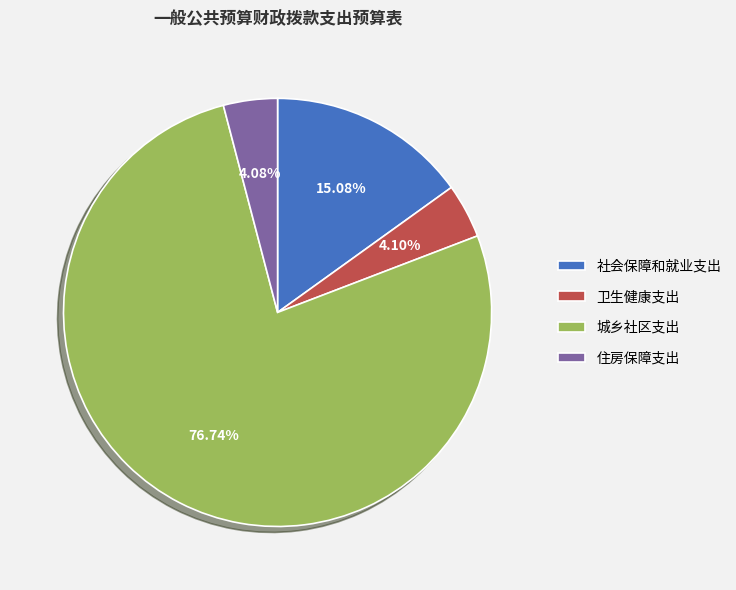

Approximately how many times larger is the value at 卫生健康支出 compared to 住房保障支出?

1.0